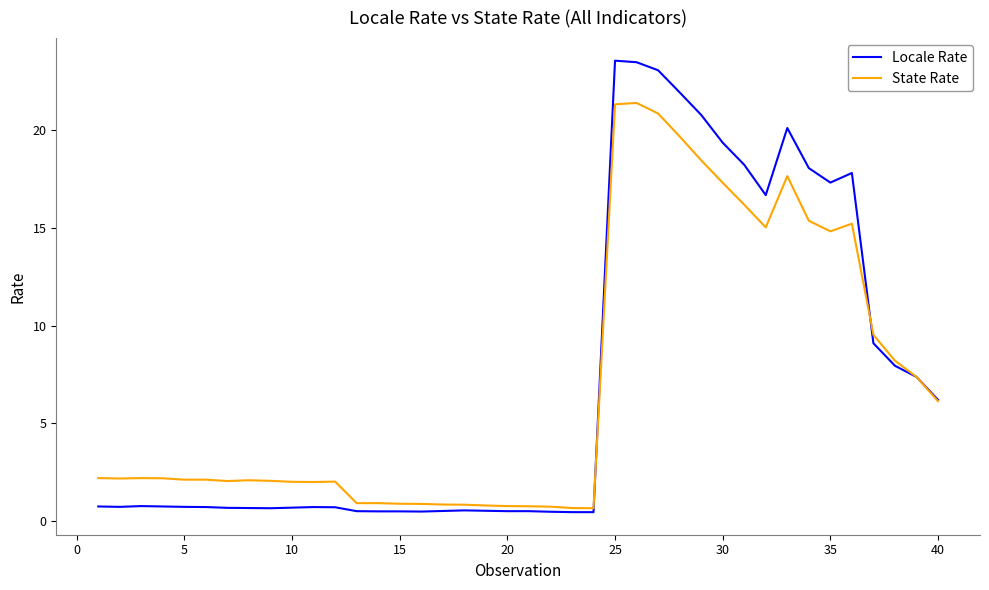

What is the difference between the maximum and second lowest values in the Locale Rate series?

23.1